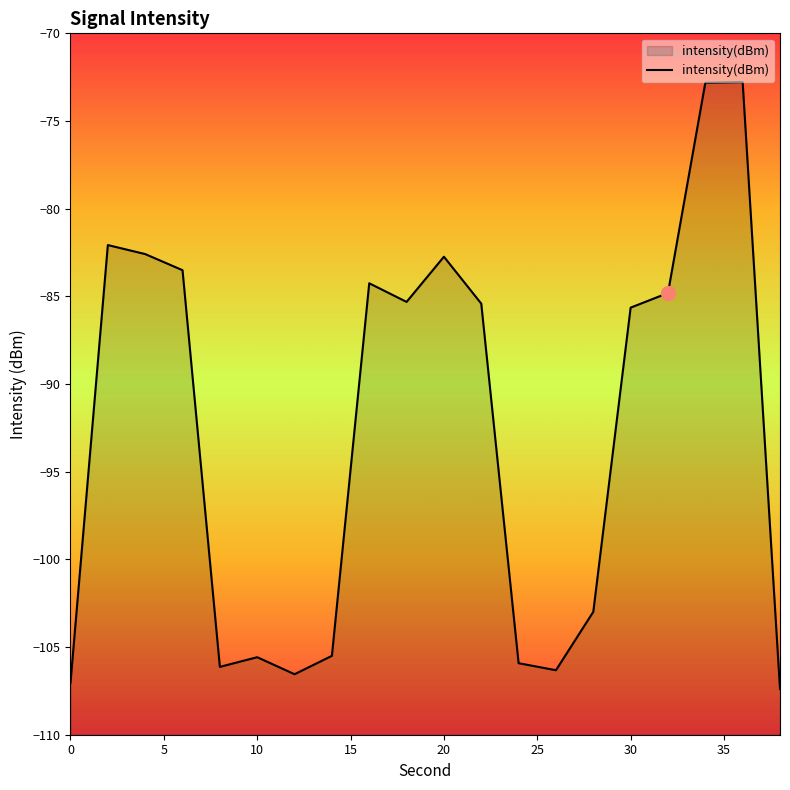

What value does the data have at 9?

-85.3